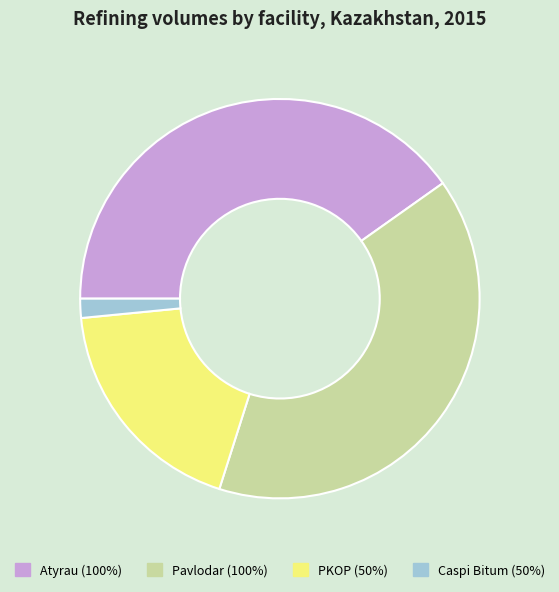

How many slices are in this pie chart?

4